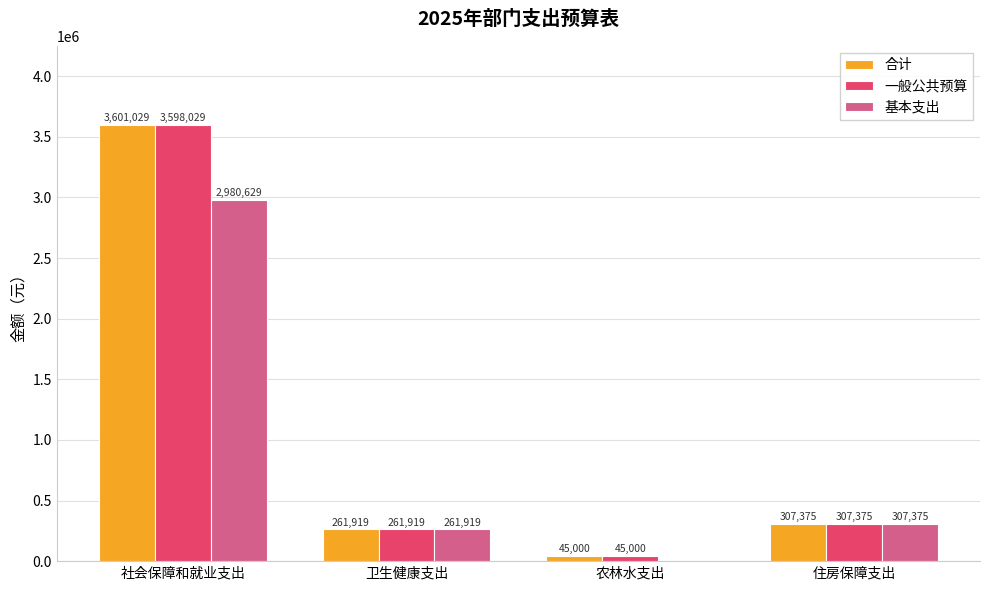

The value of 基本支出 at 卫生健康支出 is 125947.5. True or false?

False